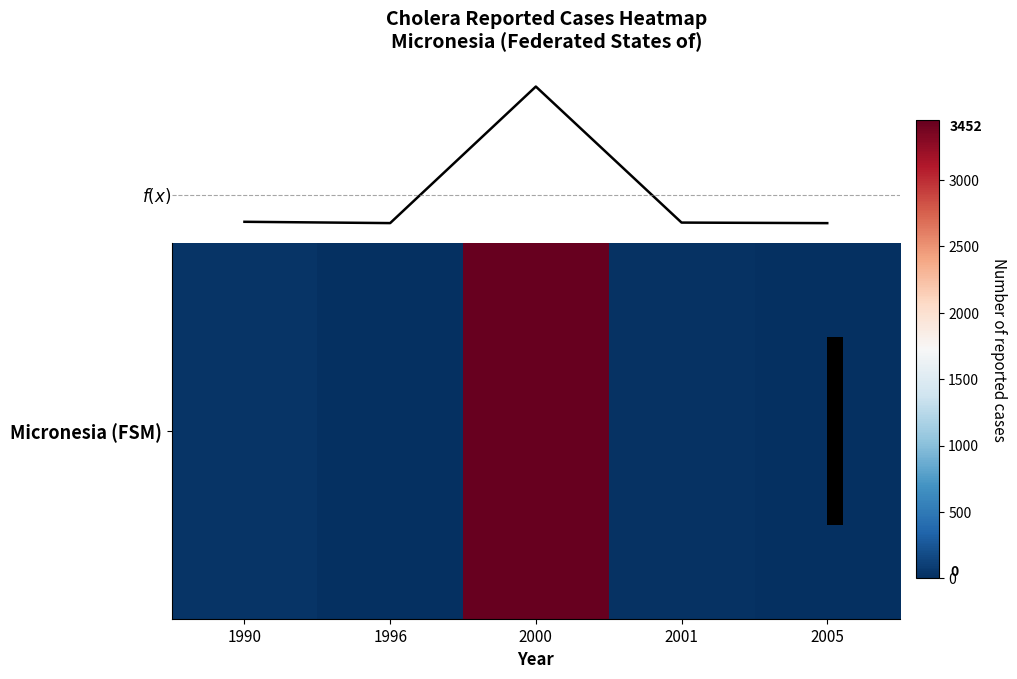

What is the difference between the second highest and minimum values?

34